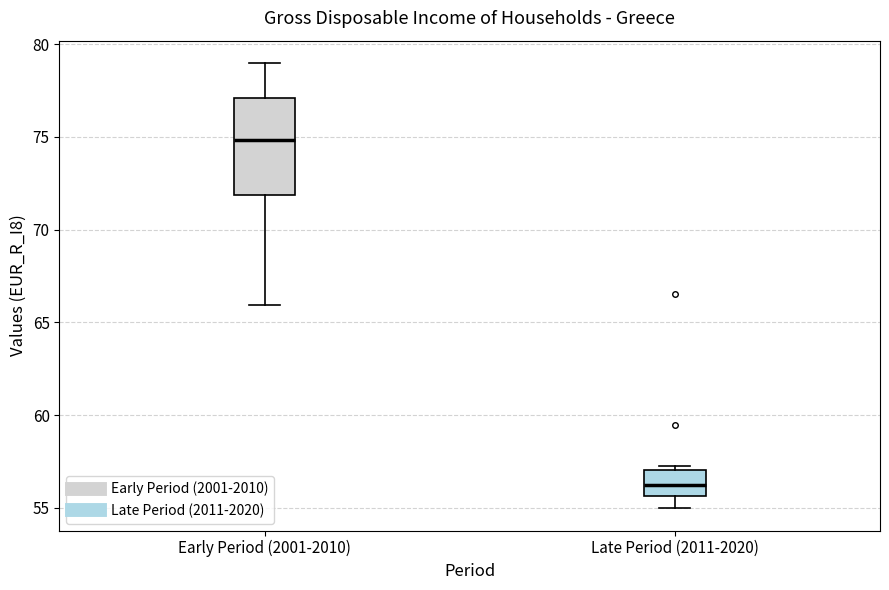

Reading left to right, read every box against the y-axis: the position of its median line, the range the box covers, and the ends of its whiskers. The values are not printed on the chart, so give them approximately, as read against the axis.

Early Period (2001-2010): median 75.0, box 72.0 to 77.0, whiskers 66.0 to 79.0
Late Period (2011-2020): median 56.0, box 55.5 to 57.0, whiskers 55.0 to 57.0 (just above the box's upper edge)